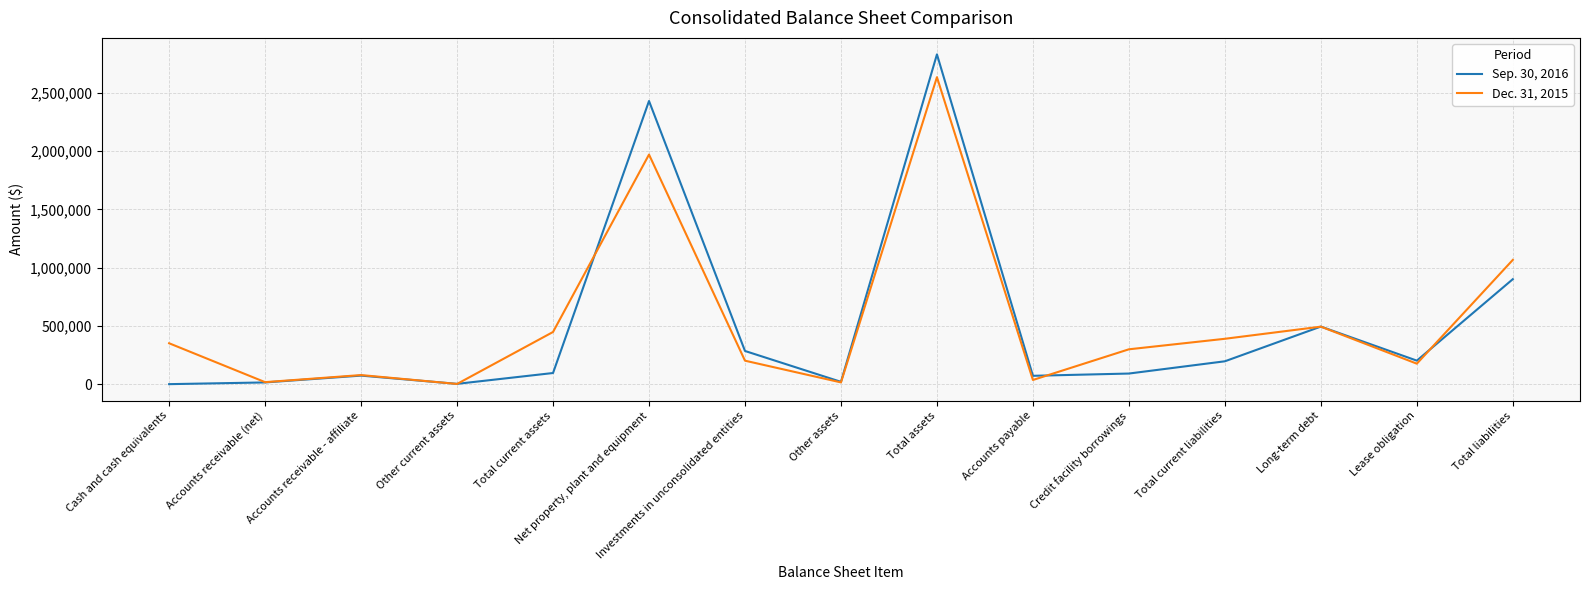

What position from the right is Total assets?

7